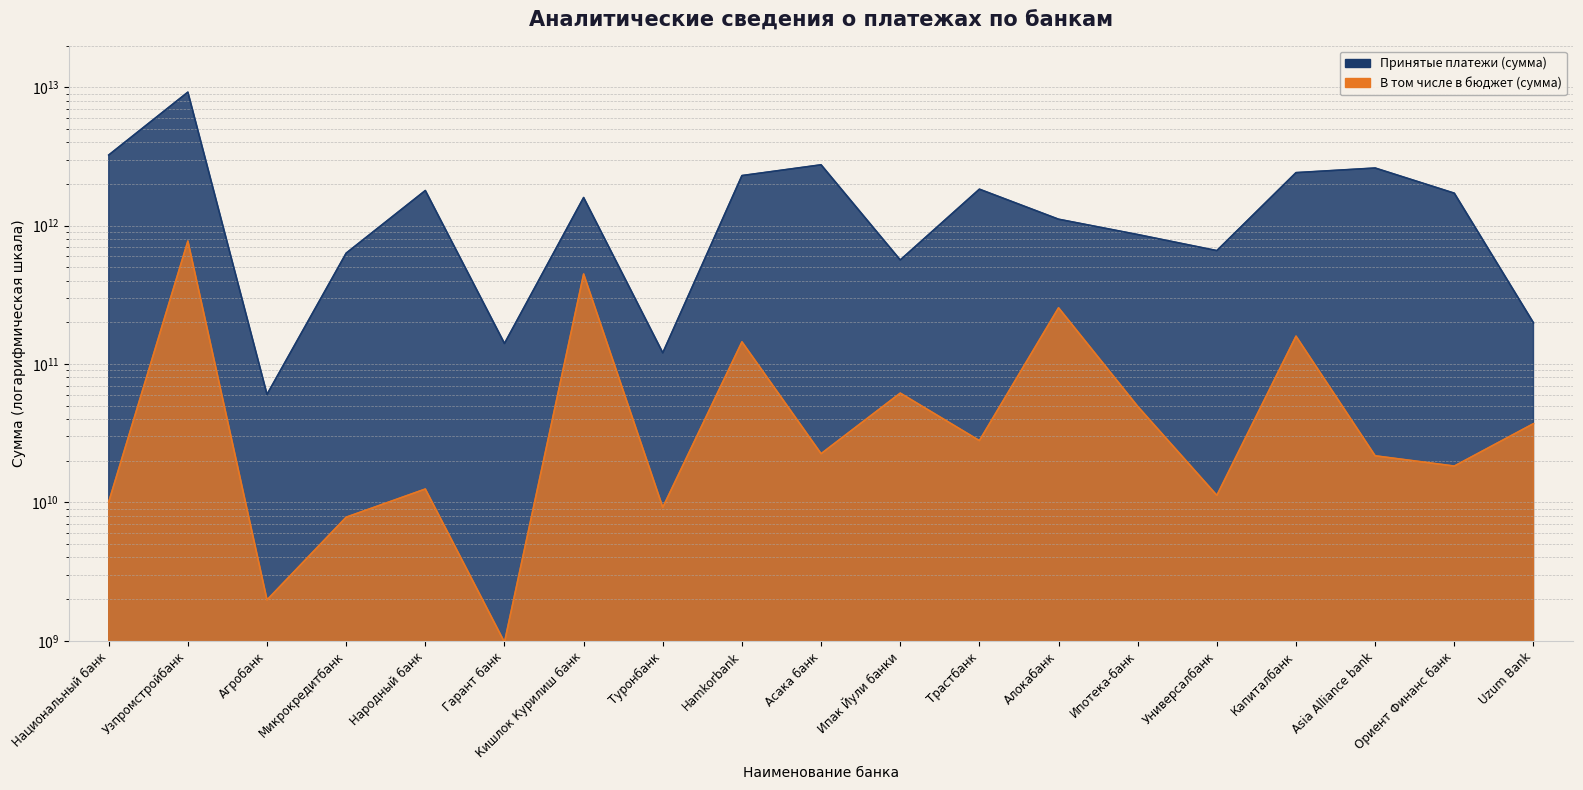

Reading left to right, list all the values displayed in this chart.

Принятые платежи (сумма): 3243504513412.3	9236511818538.3	60395795354.6	633656620073.8	1797032528467.6	140965751408.4	1599080123452.4	120631902407.1	2304284470445.5	2756319675234.4	565557043817.7	1837083528754.7	1114421887480.3	863421086419.2	660958818109.6	2419737093650.2	2612579400910.9	1718594693394.7	198788553140.3
В том числе в бюджет (сумма): 10087596100.6	774969714920.3	1974024817.5	7821226327.7	12499956219.7	976063608.9	447700263411.2	9218447654.0	144765154389.2	22507817775.8	61666184292.5	27983063246.7	255160343410.6	49448529773.4	11254150229.5	159184148712.9	21727090400.4	18320245730.2	37094714475.0